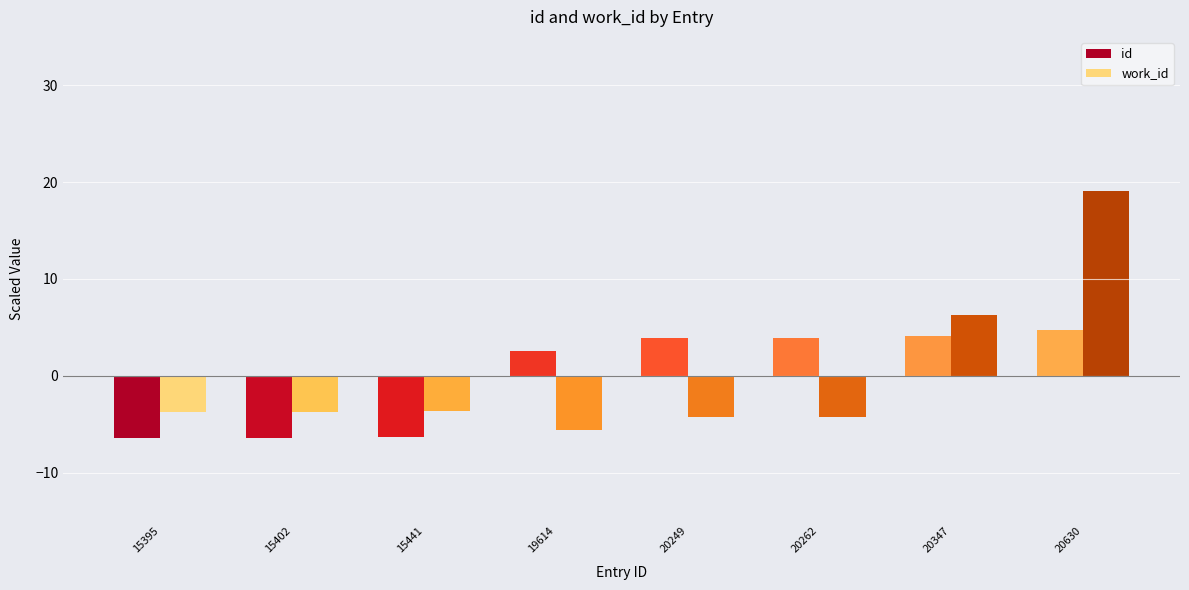

Rank the series by their maximum value, from lowest to highest.

id, work_id